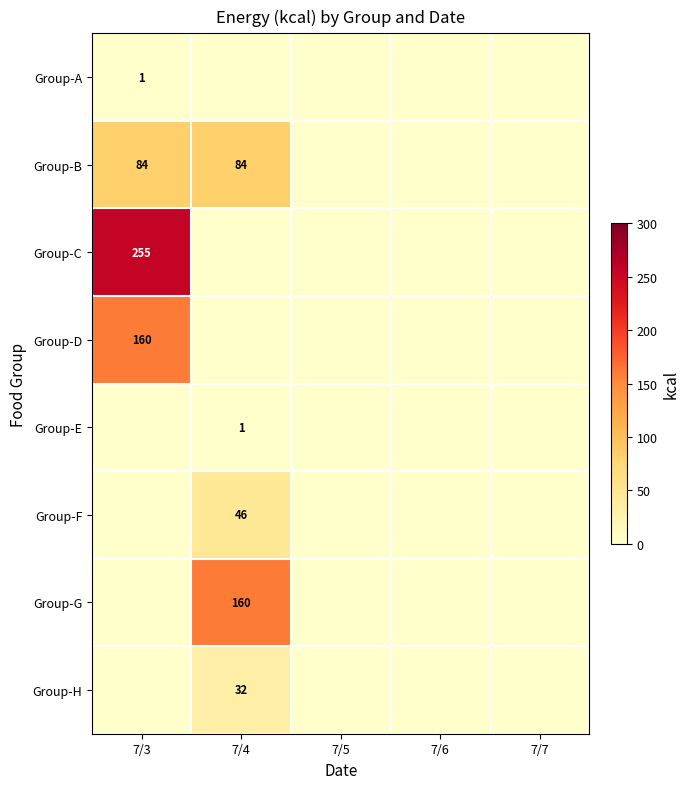

The Group-D series shows 160 at 7/3. True or false?

True